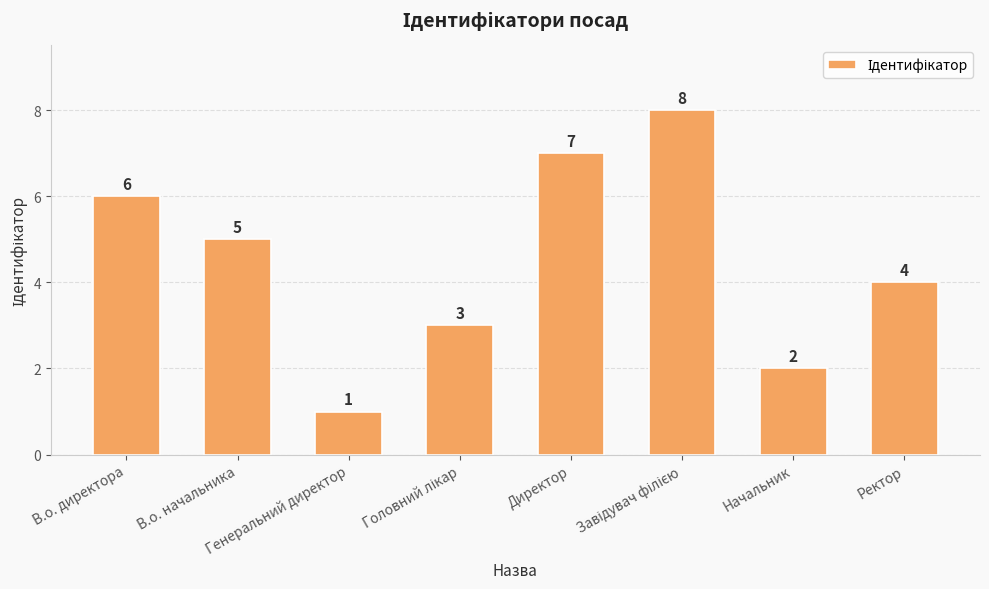

Count the values in the range 3 to 7.

5